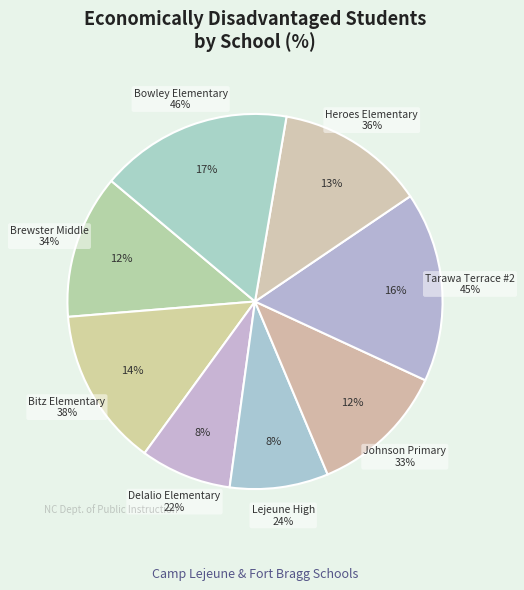

True or false: Brewster Middle accounts for 12% of the total.

True